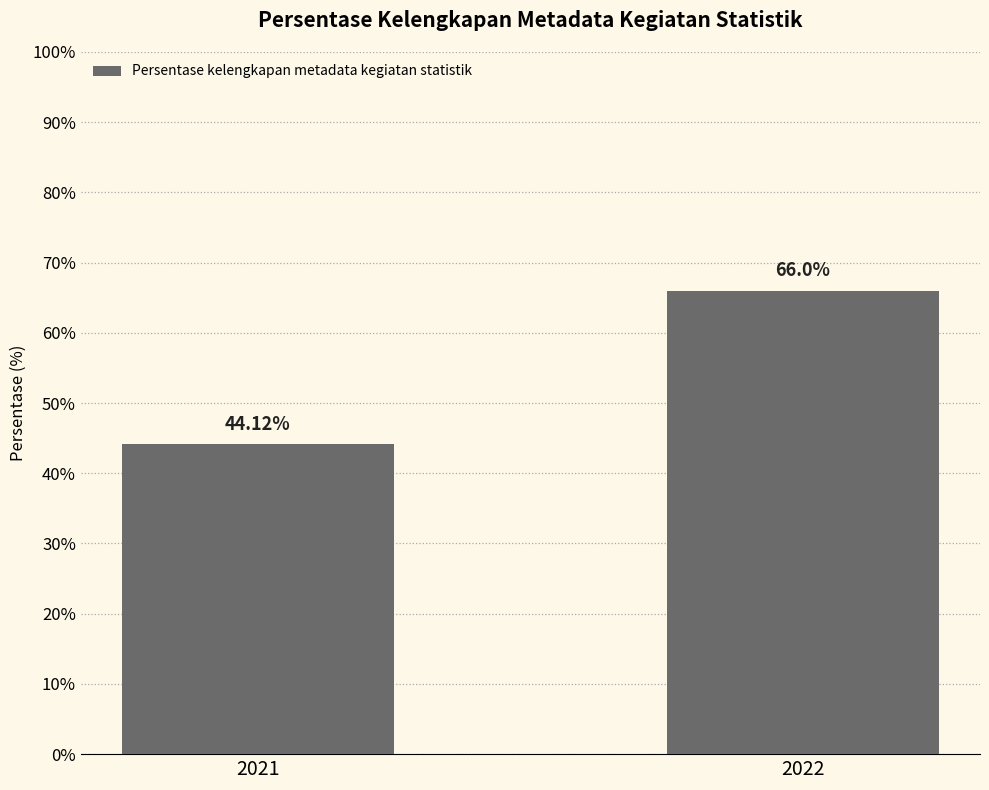

List the labels in order of value, largest first.

2022, 2021